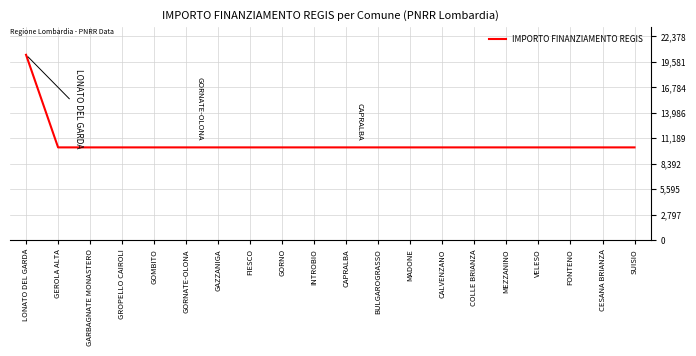

Does the chart have visible grid lines?

Yes